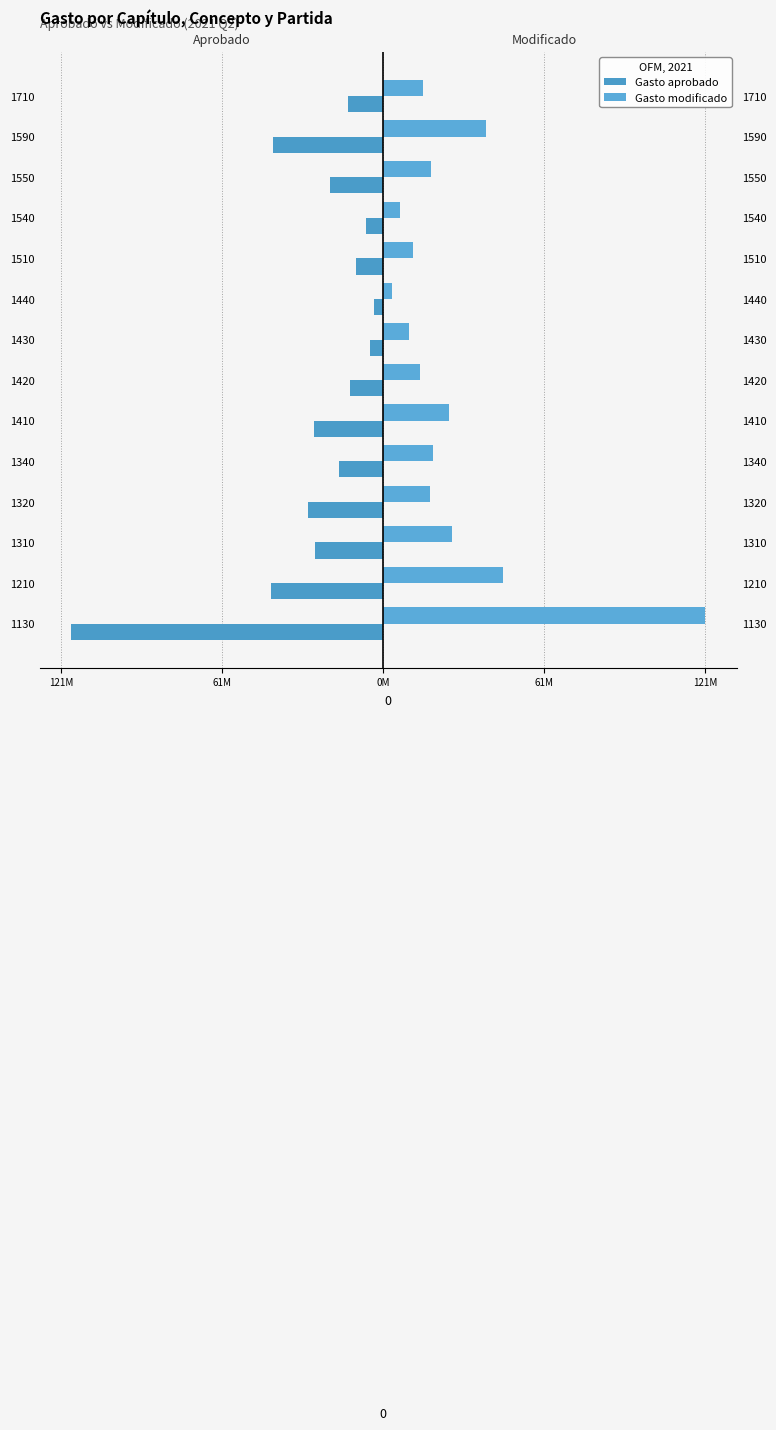

What is the average value of the Gasto modificado series?

26.4